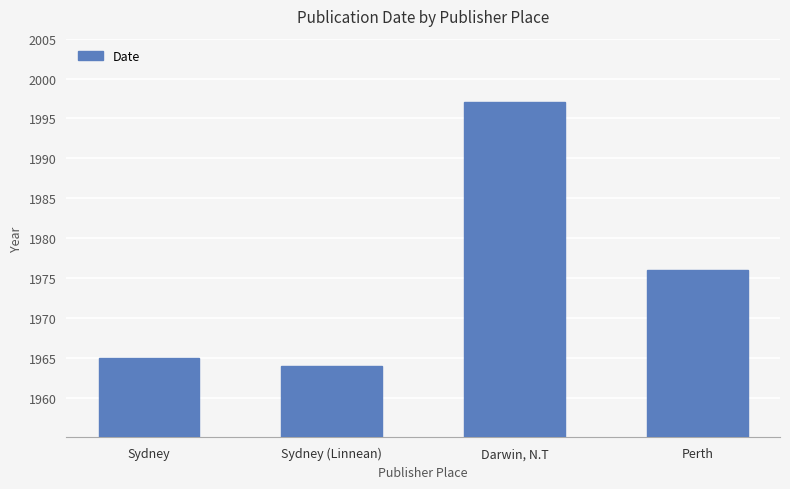

Rank the categories by value from lowest to highest.

Sydney (Linnean), Sydney, Perth, Darwin, N.T